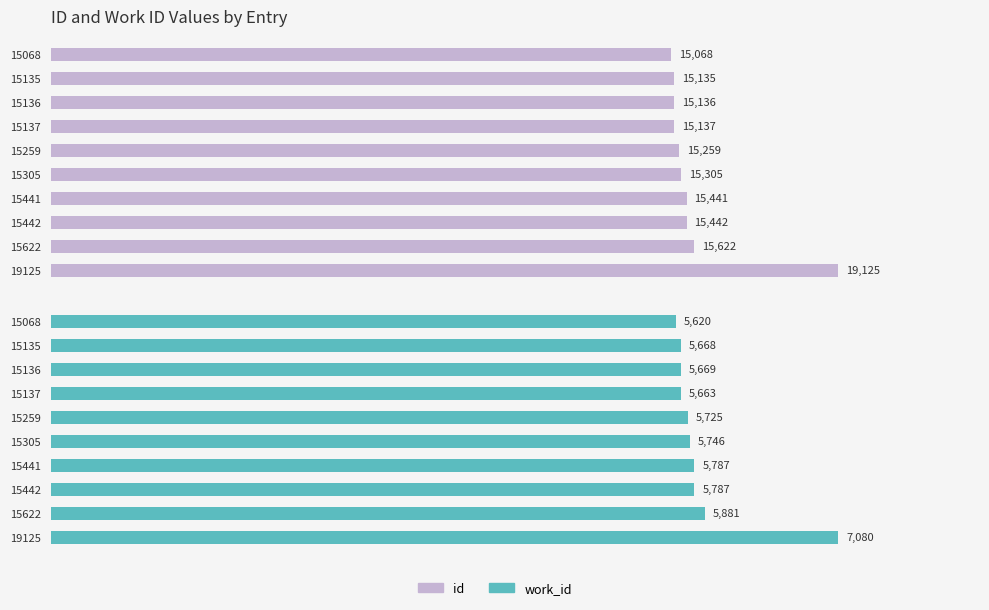

How many series are shown in this chart?

2